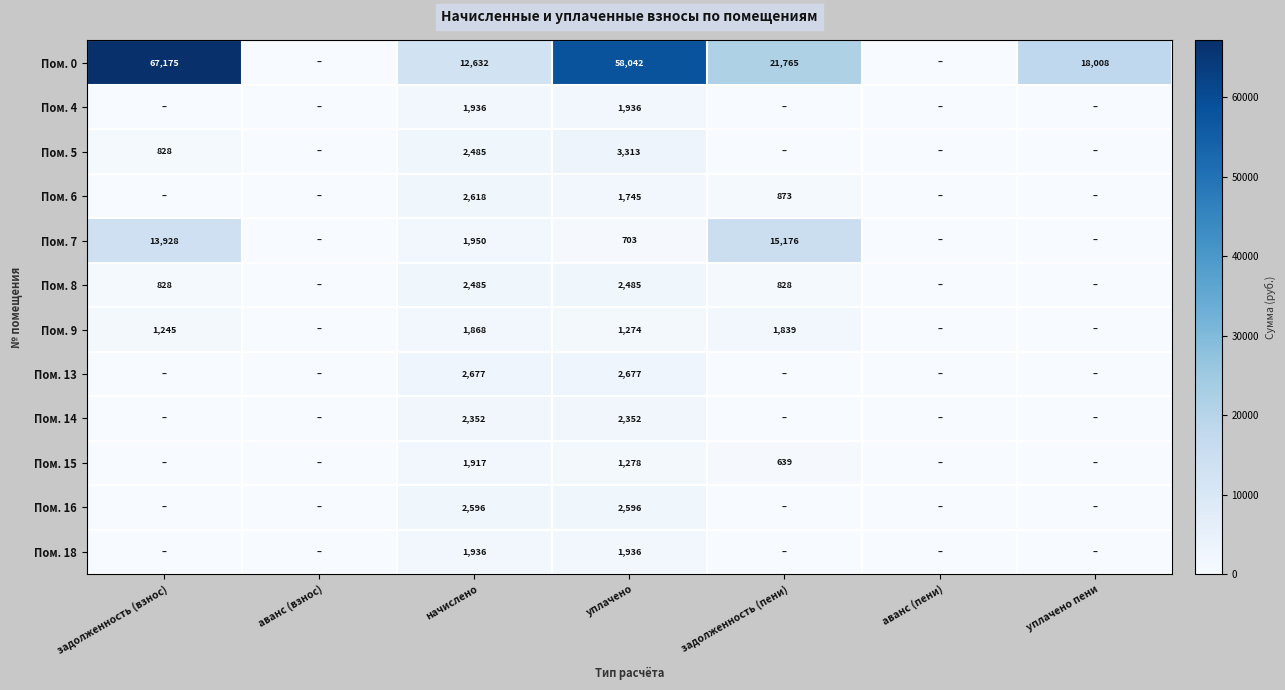

What is the difference between the highest and lowest values at уплачено?

57339